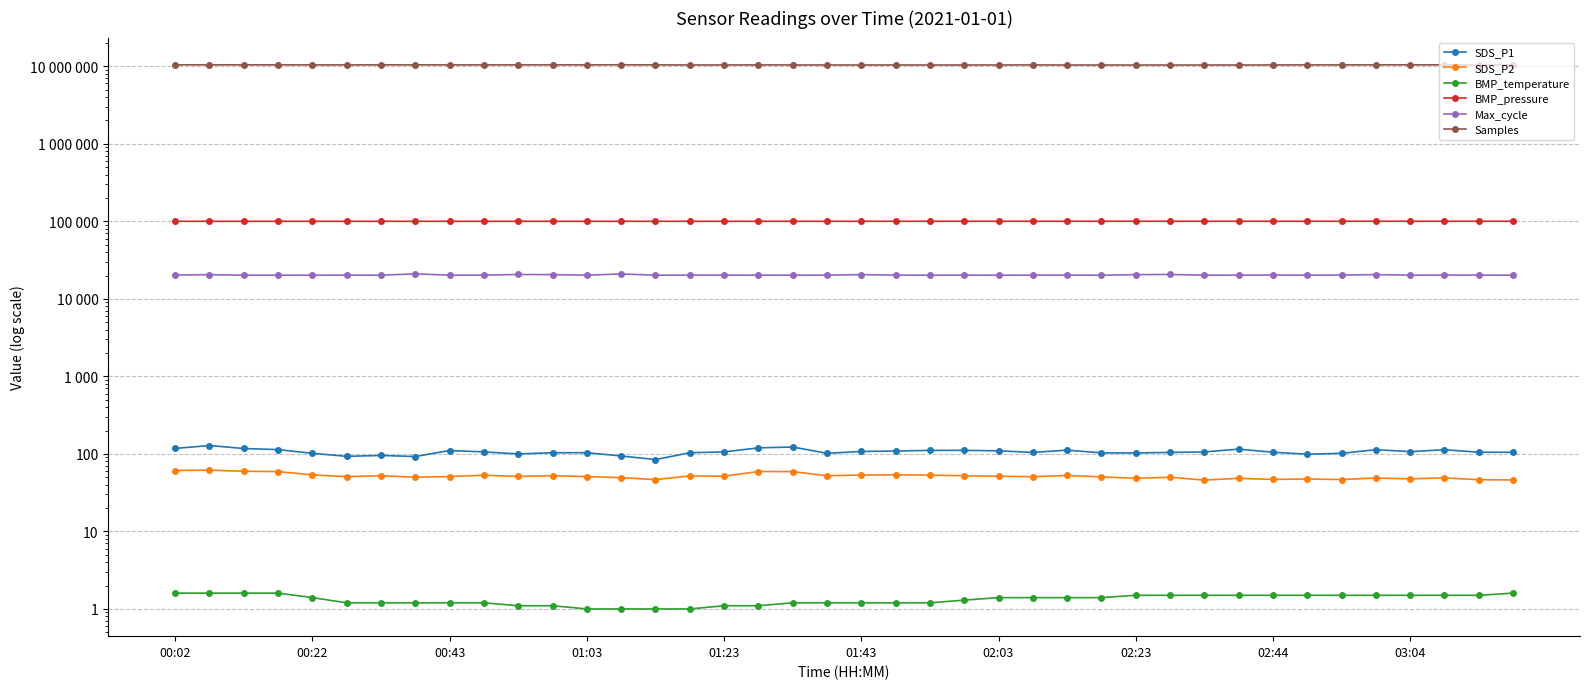

The value of BMP_temperature at 01:03 is 1.0. True or false?

True